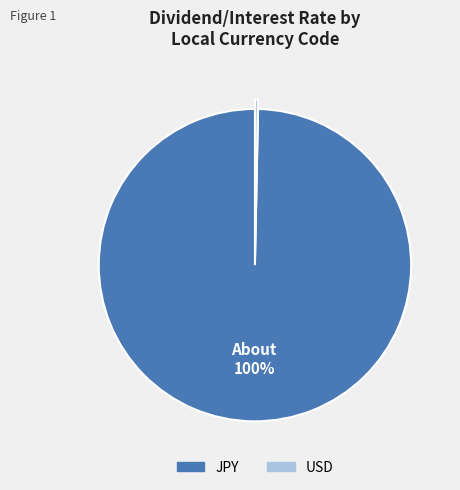

To the nearest percent, what is the average slice percentage?

50%